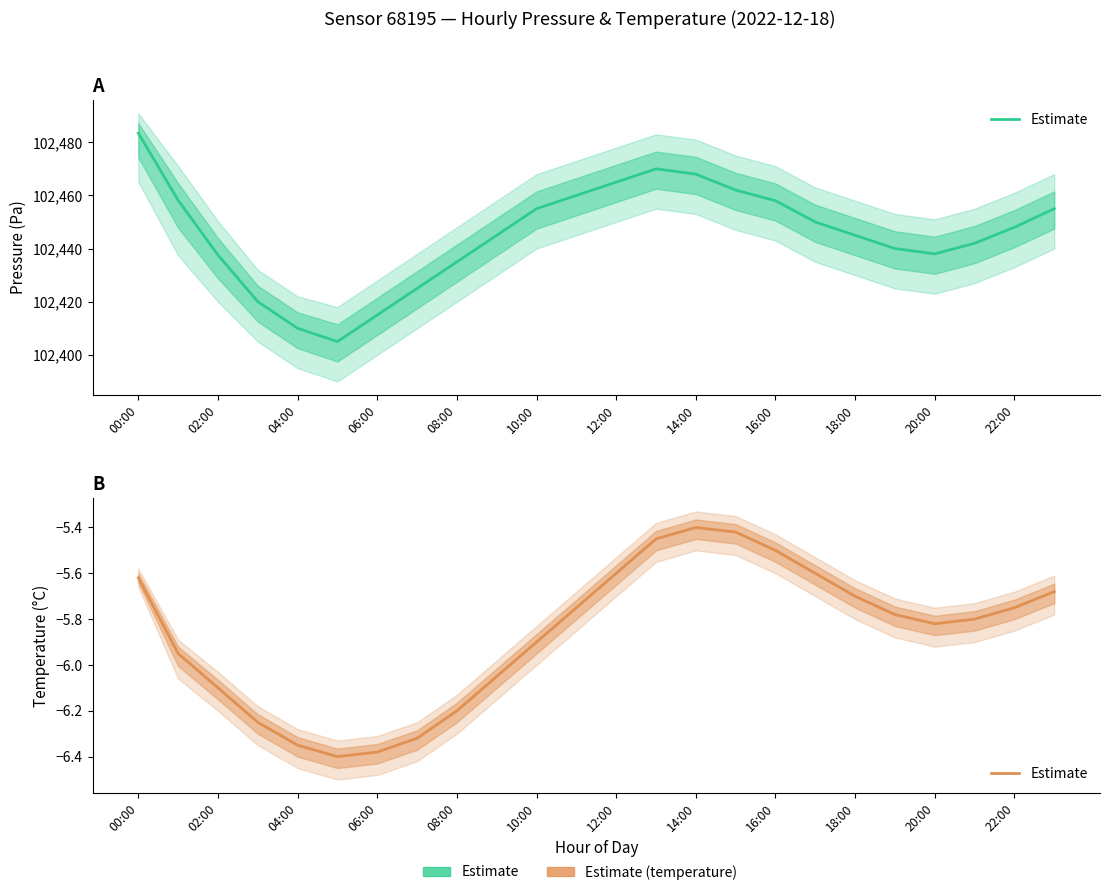

How many data points does each series have?

24